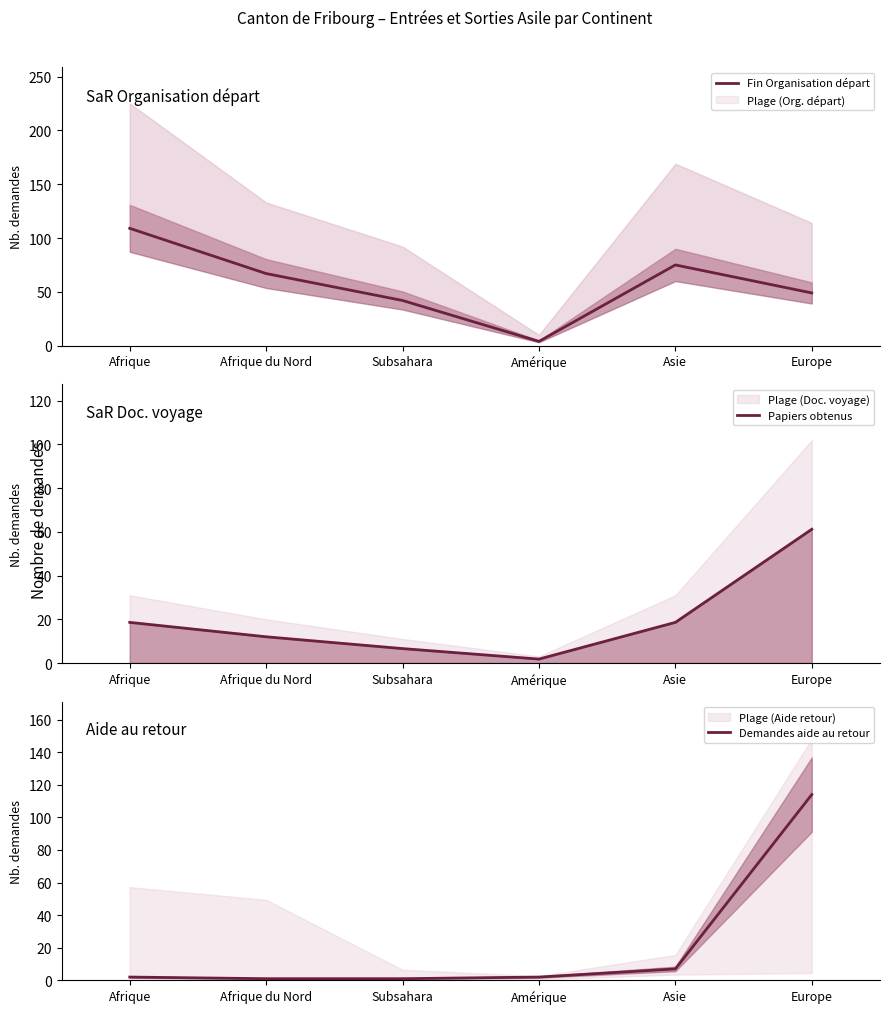

True or false: Fin Organisation départ and Papiers obtenus cross at least once.

True